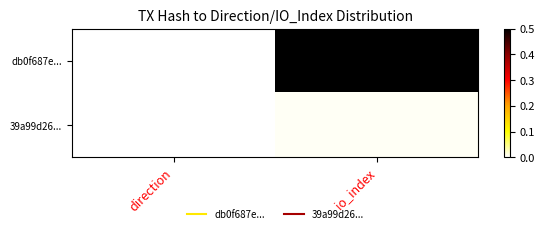

Reading left to right, transcribe all the data shown in this chart.

db0f687e...: direction=0.0	io_index=0.5
39a99d26...: direction=0.0	io_index=0.0